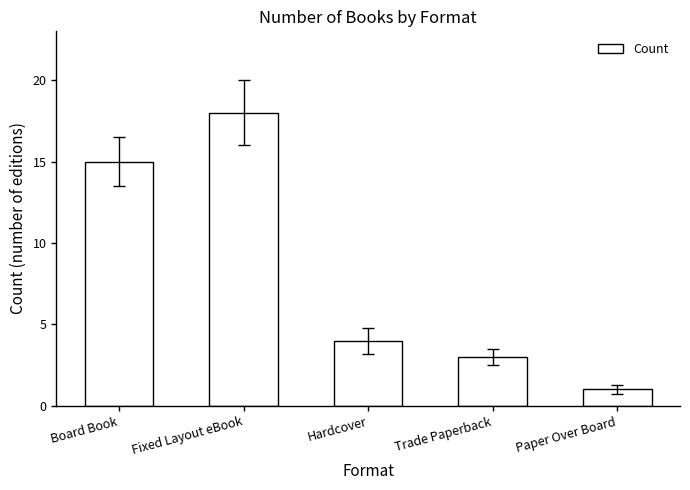

Approximately how many times larger is the value at Paper Over Board compared to Fixed Layout eBook?

0.1